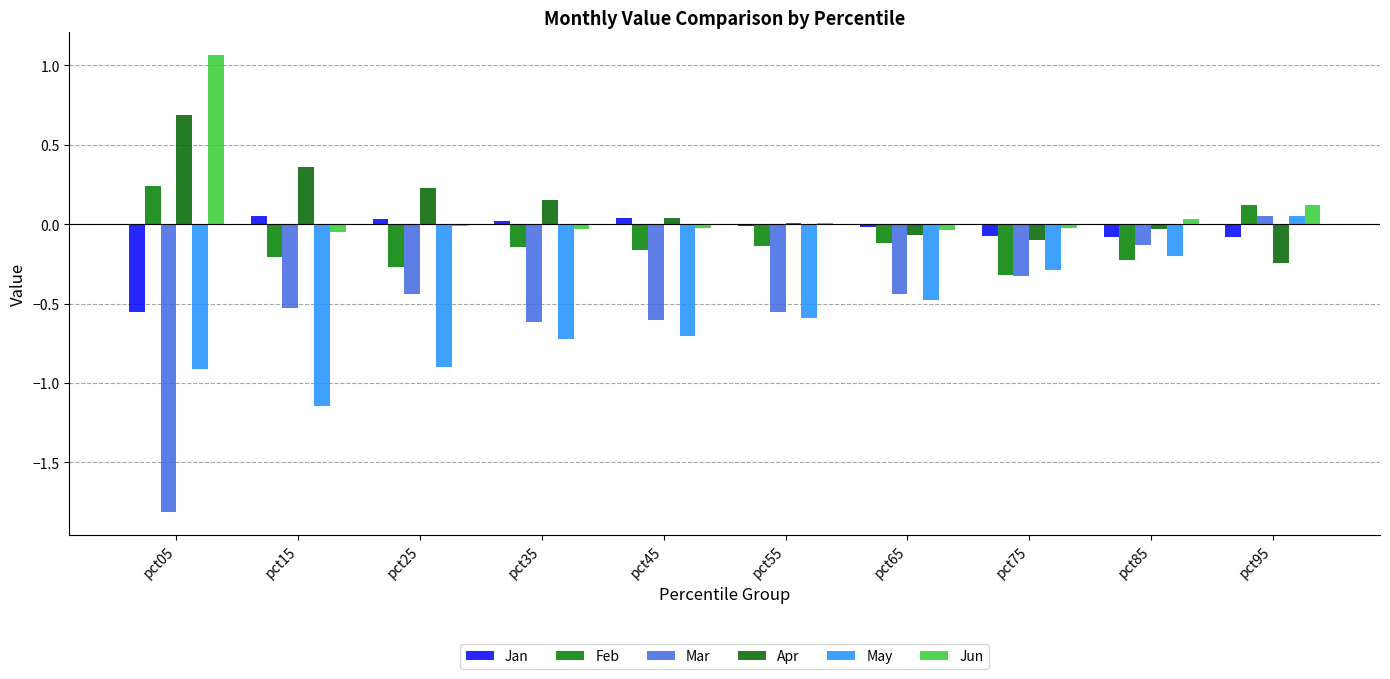

Is the value of Feb at pct25 greater than the value of Jun at pct95?

No